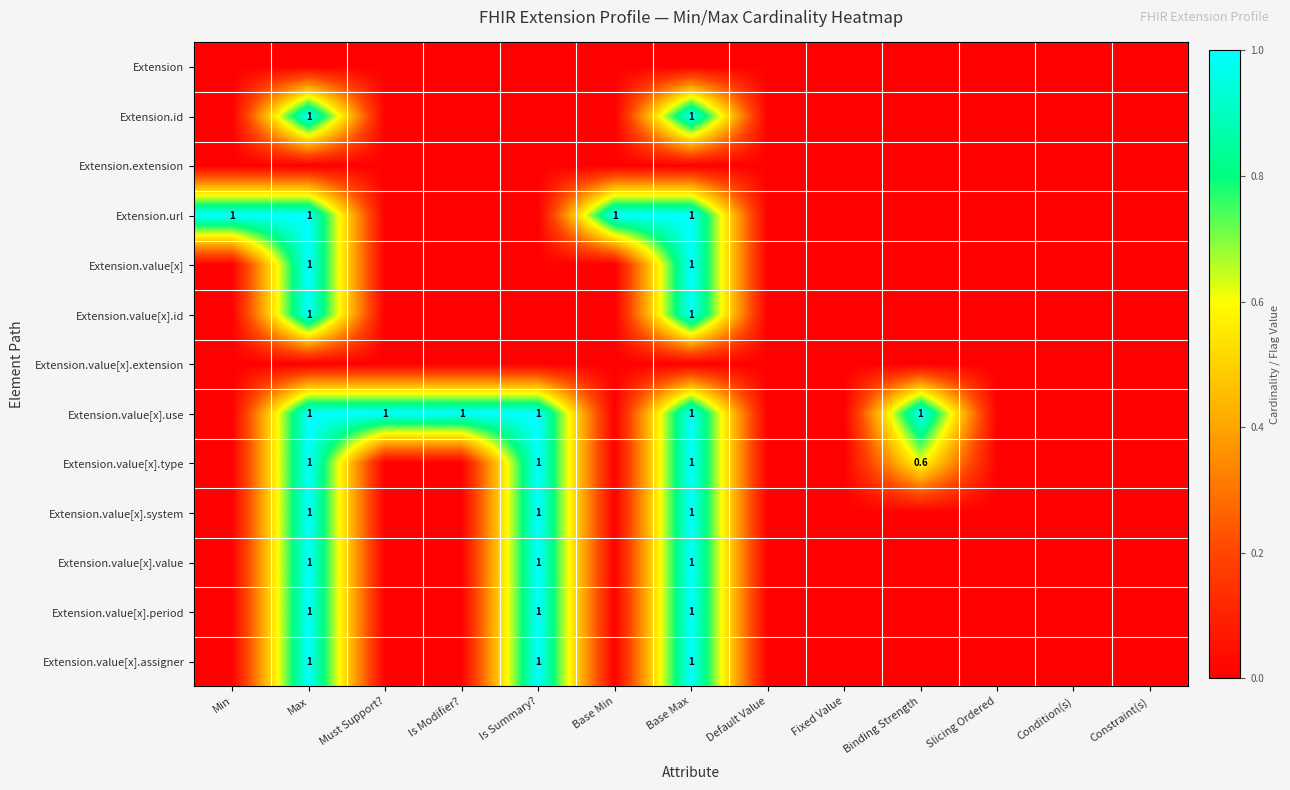

How many series are shown in this chart?

13